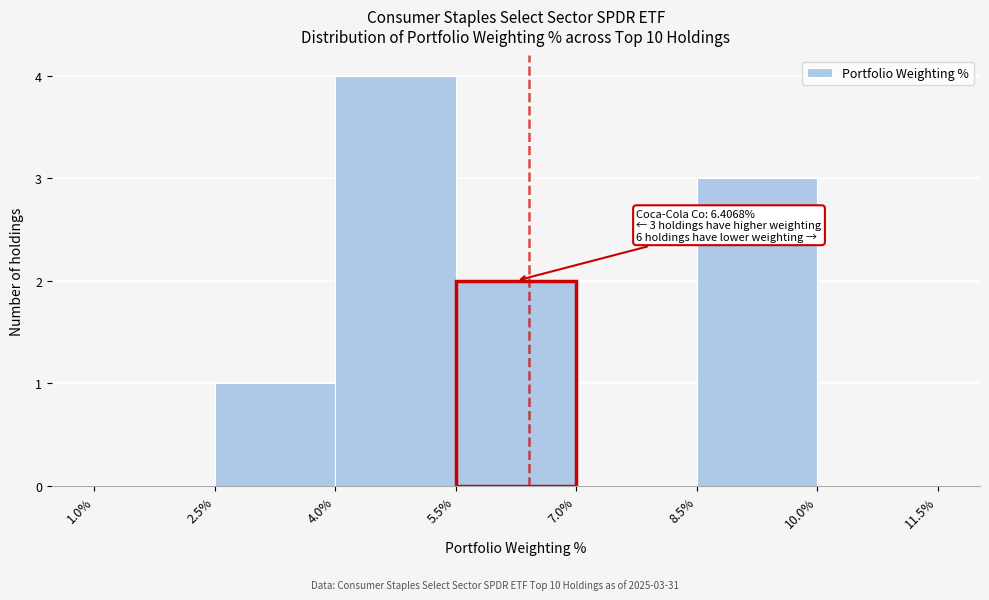

Which range on the x-axis has the tallest bar?

4.0% to 5.5%